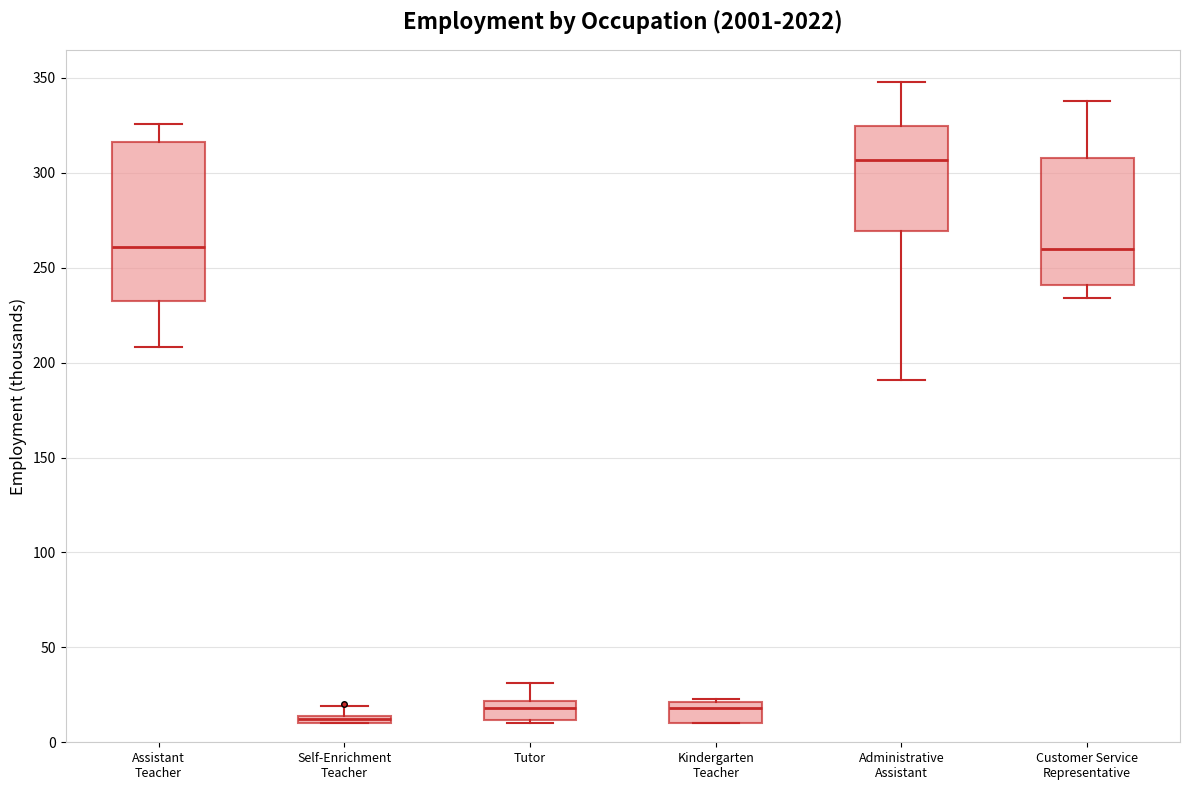

Where is the lower edge of the box for Assistant Teacher on the y-axis? The values are not printed on the chart, so give them approximately, as read against the axis.

230